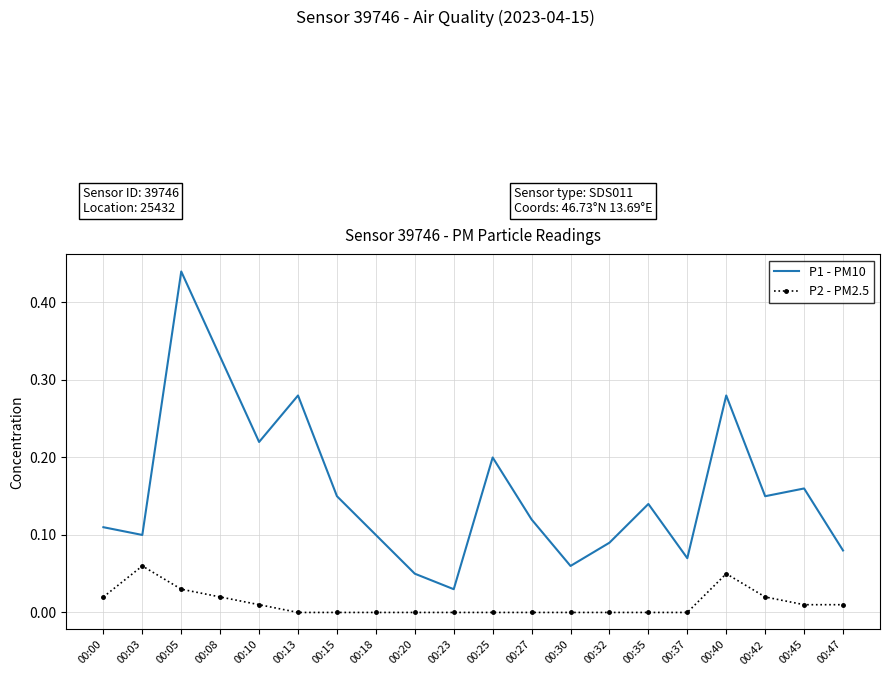

Where is the first local minimum for P1 - PM10?

00:03